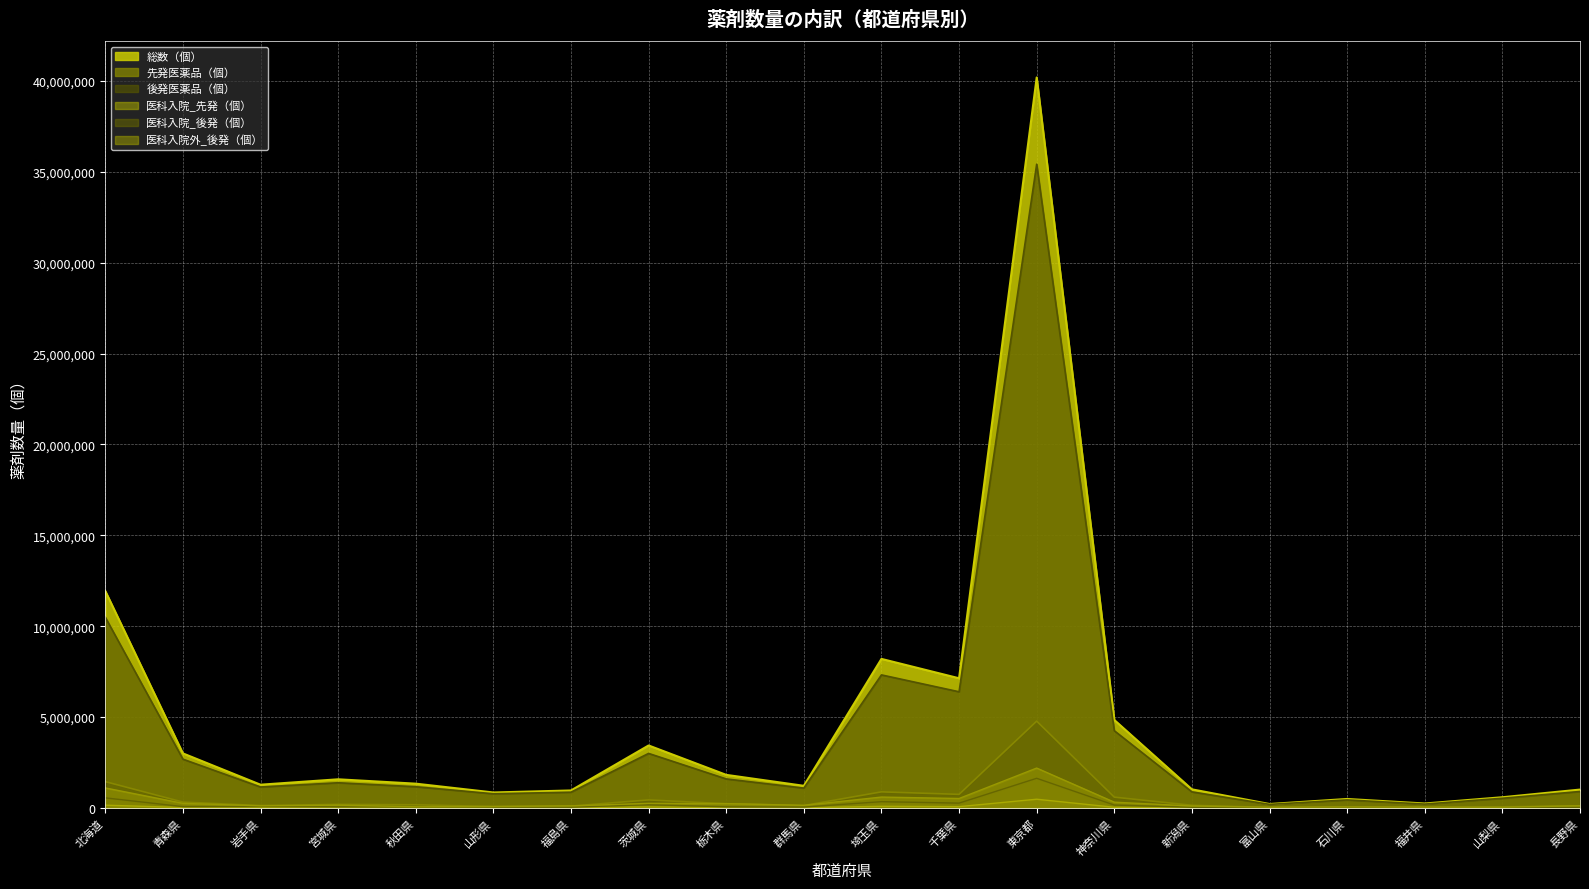

True or false: 先発医薬品（個） and 総数（個） cross at least once.

False